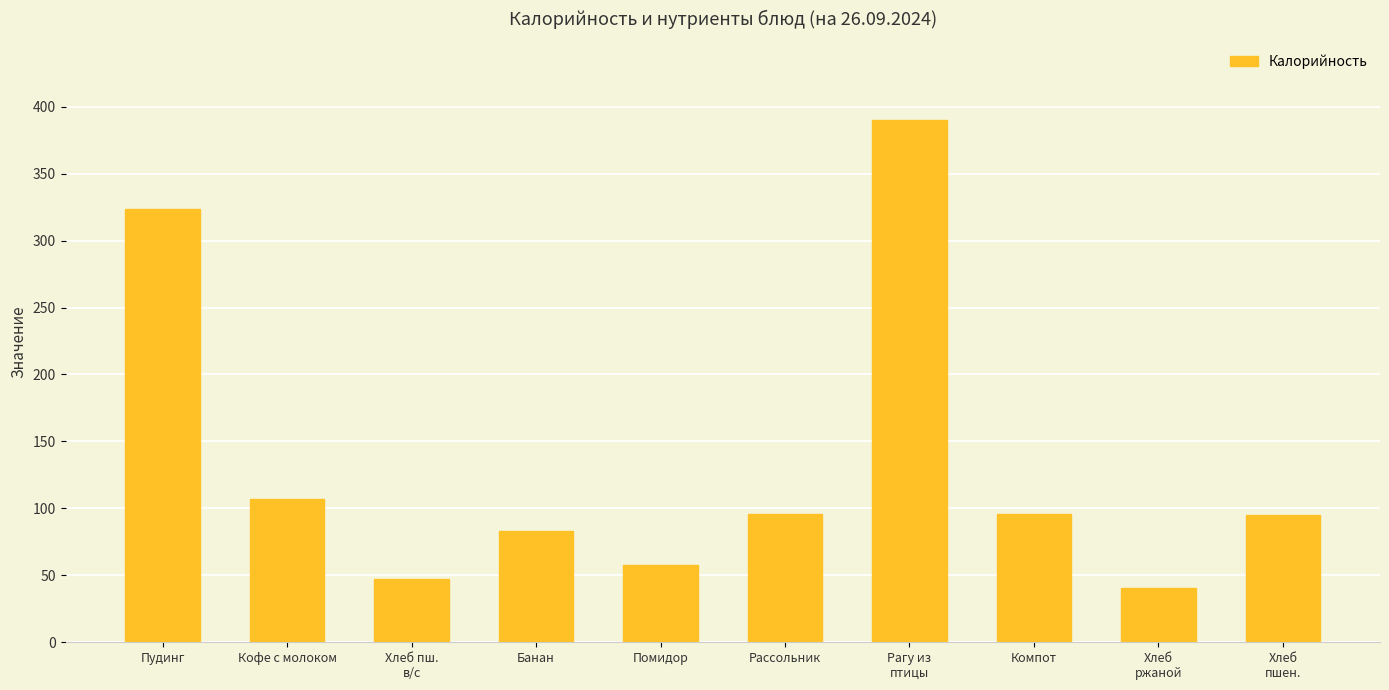

What is the difference between the maximum and minimum values?

349.1